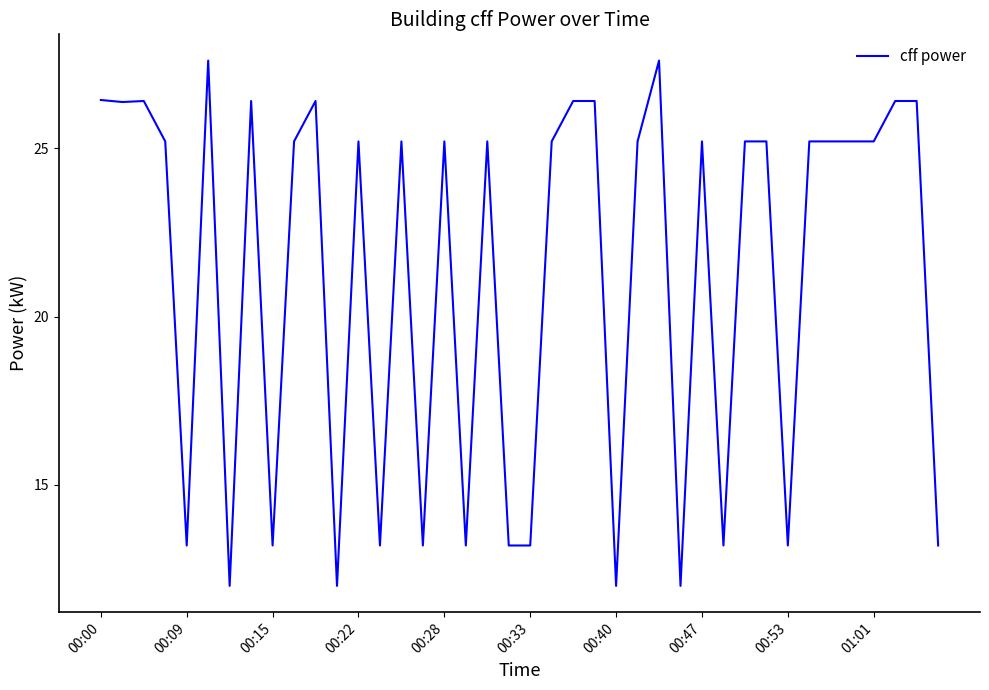

What is the difference between the maximum and minimum values?

15.6